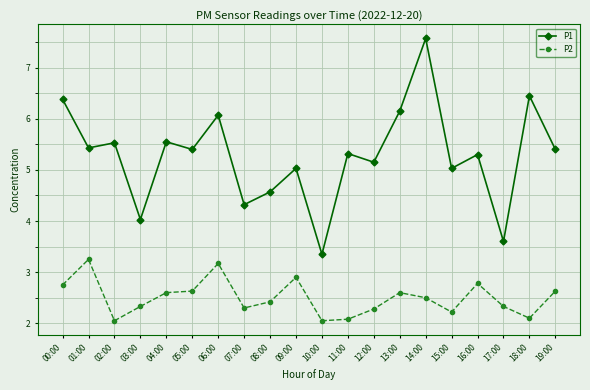

Which series changed the most between 05:00 and 11:00?

P2